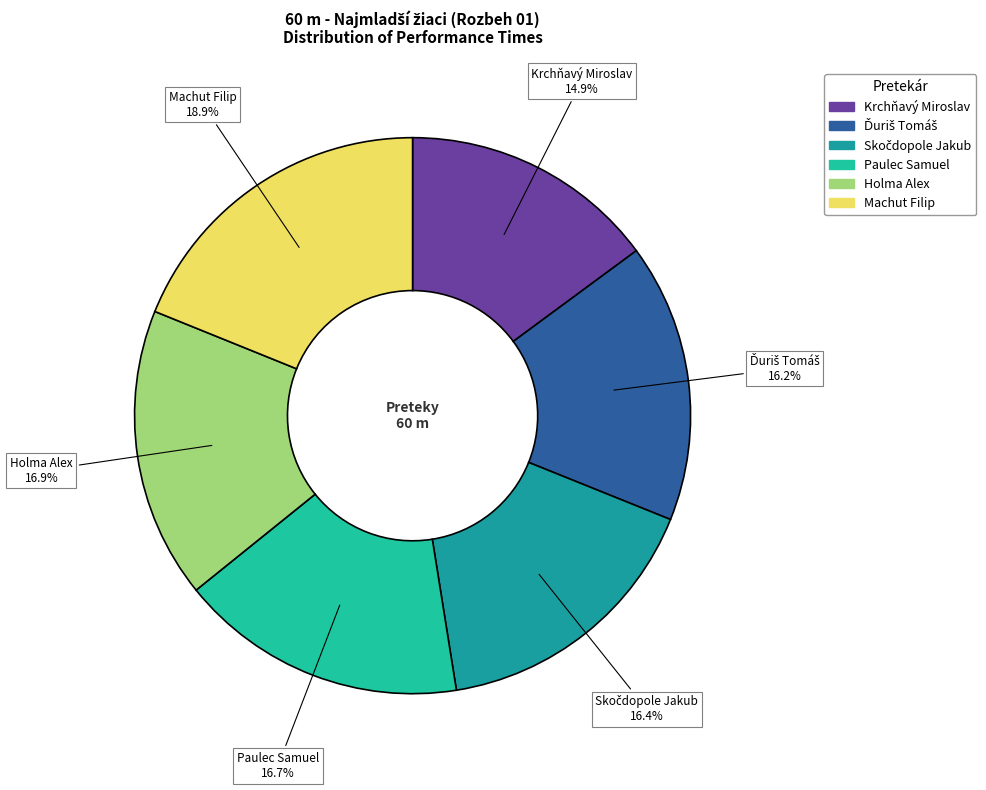

What percentage is NOT represented by Machut Filip?

81.1%